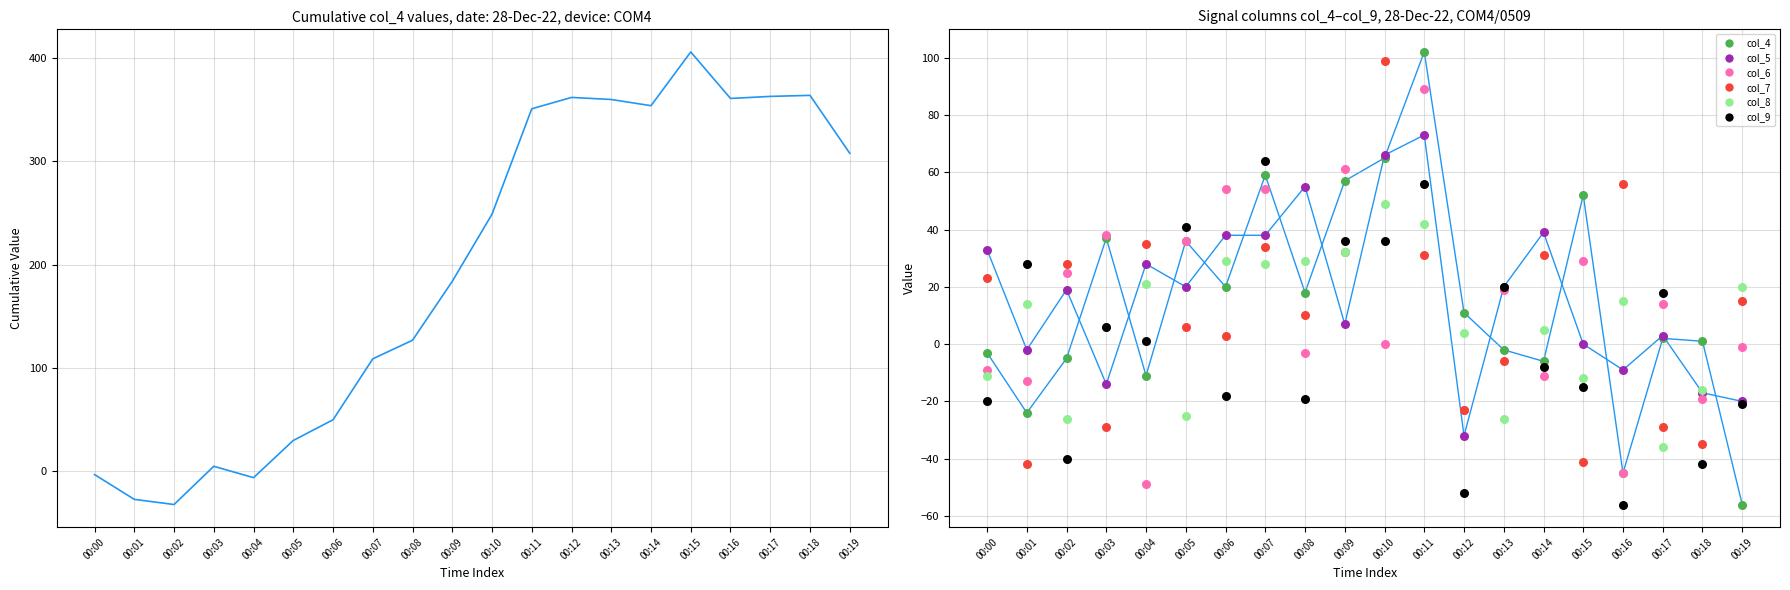

At how many categories does at least one series exceed -23?

20